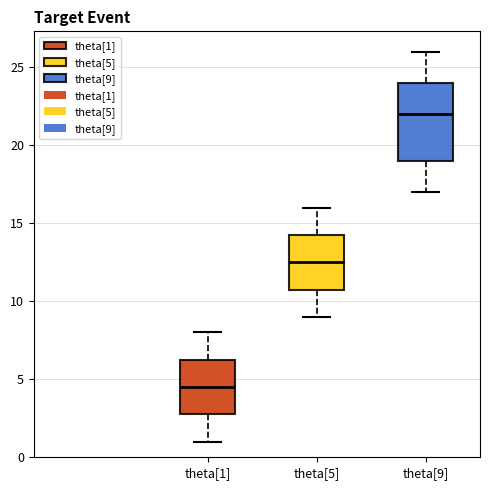

Reading left to right, read every box against the y-axis: the position of its median line, the range the box covers, and the ends of its whiskers. The values are not printed on the chart, so give them approximately, as read against the axis.

theta[1]: median 4.5, box 3.0 to 6.5, whiskers 1.0 to 8.0
theta[5]: median 12.5, box 11.0 to 14.5, whiskers 9.0 to 16.0
theta[9]: median 22.0, box 19.0 to 24.0, whiskers 17.0 to 26.0